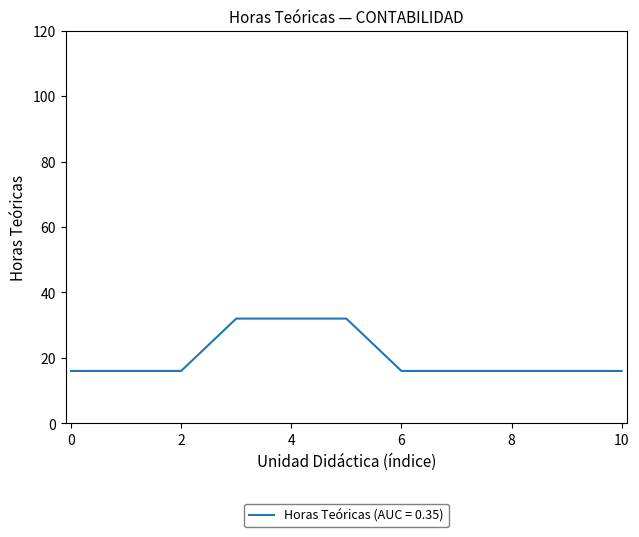

What is the difference between the maximum and minimum values?

16